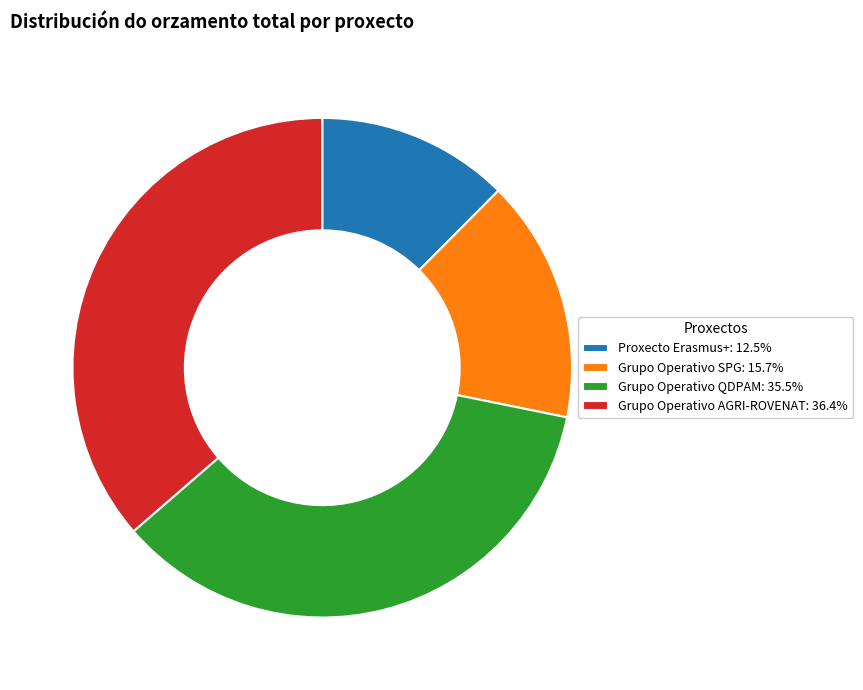

Approximately how many times larger is the value at Grupo Operativo QDPAM: 35.5% compared to Proxecto Erasmus+: 12.5%?

2.8